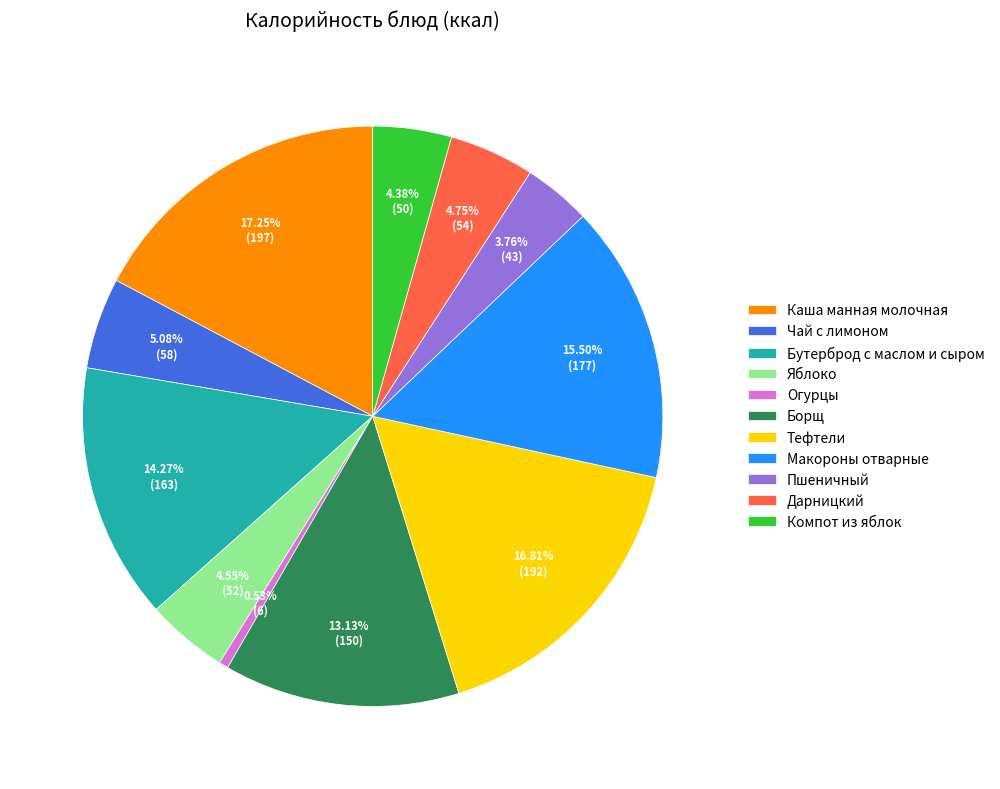

Is there any slice that represents more than half of the pie?

No